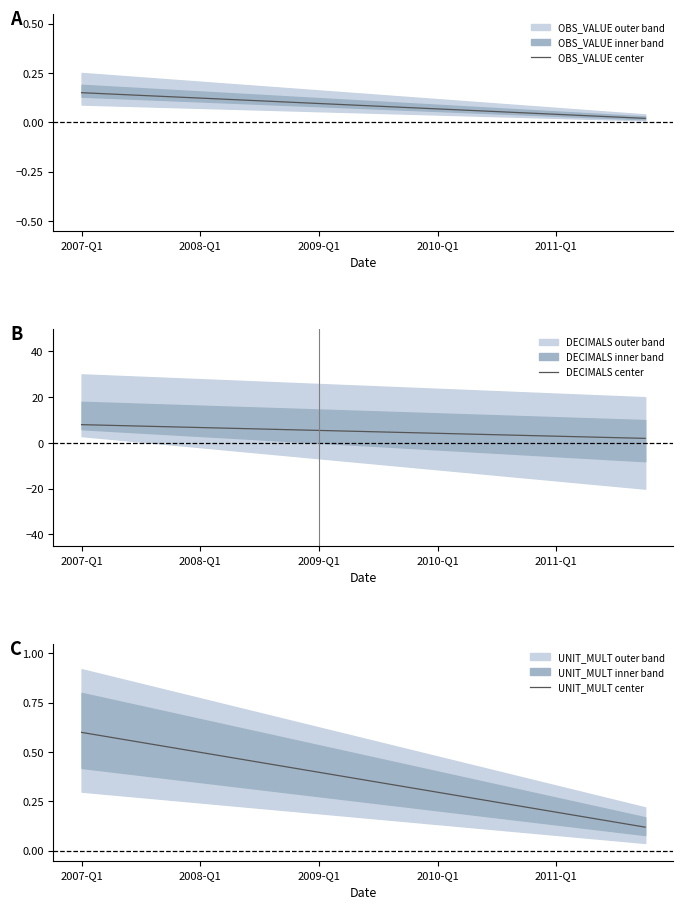

What is the difference between the maximum and minimum values in the OBS_VALUE center series?

0.1